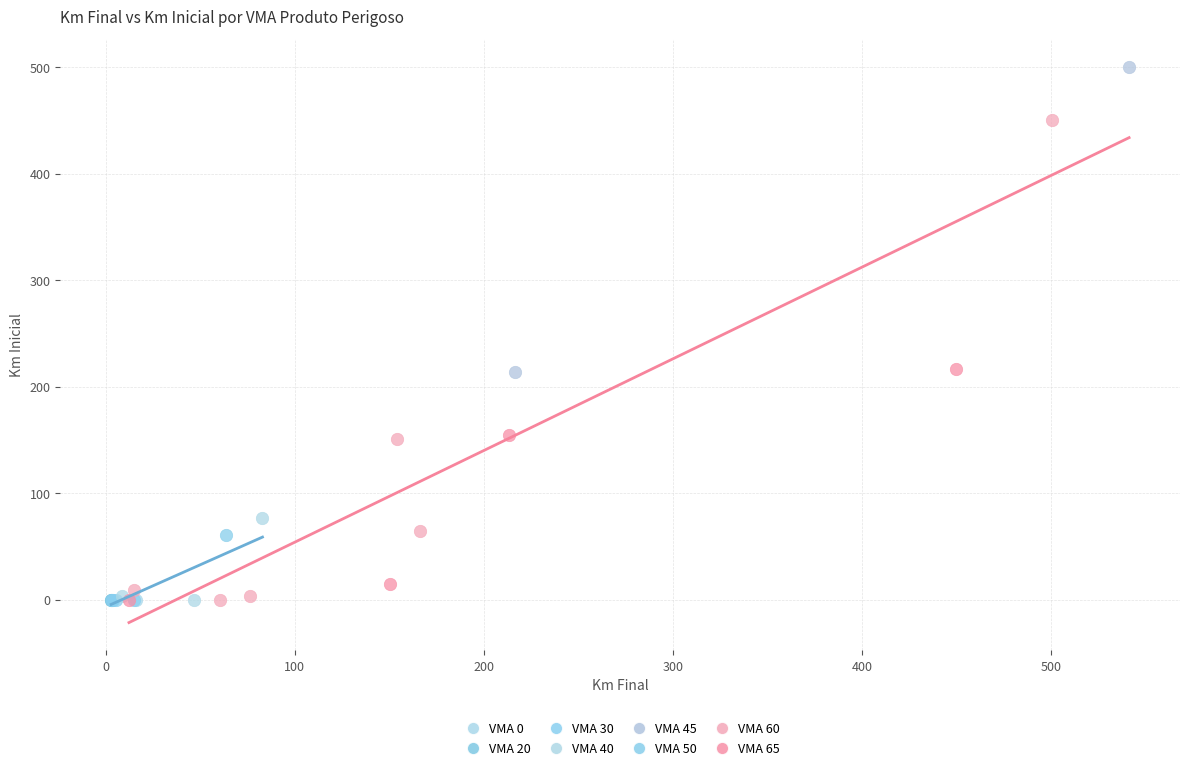

Which series contains the highest Y value?

VMA 45